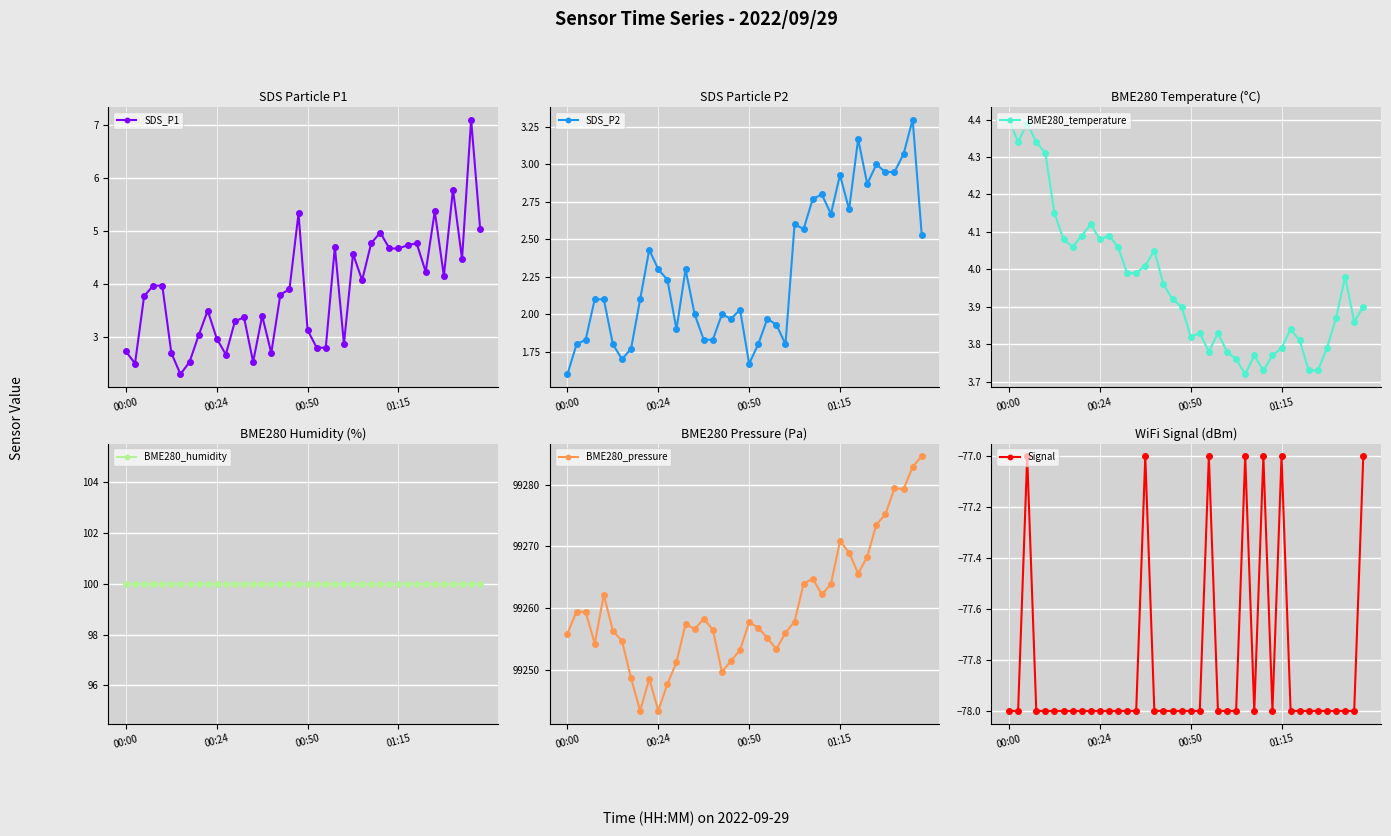

What is the lowest value of the SDS_P1 series?

2.3